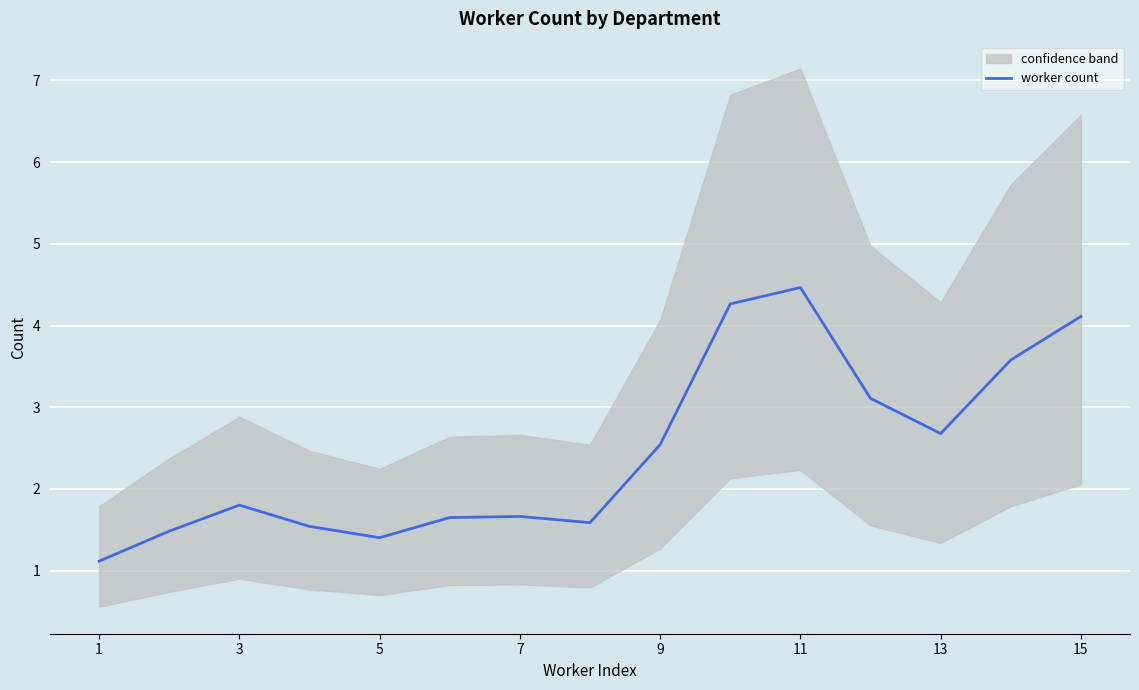

Is this an area chart (filled region under the line)?

No